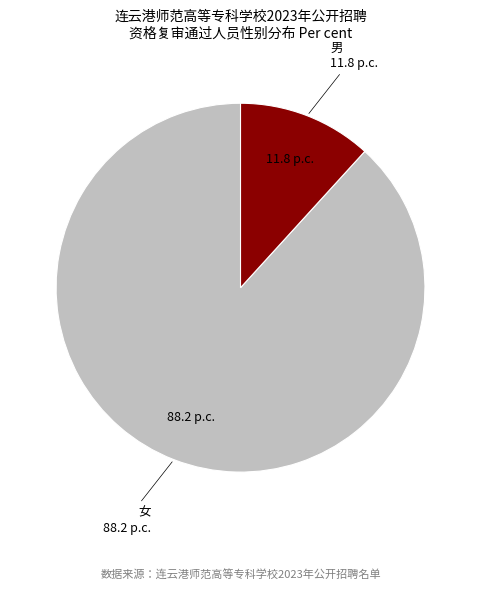

Does any single category account for the majority?

Yes